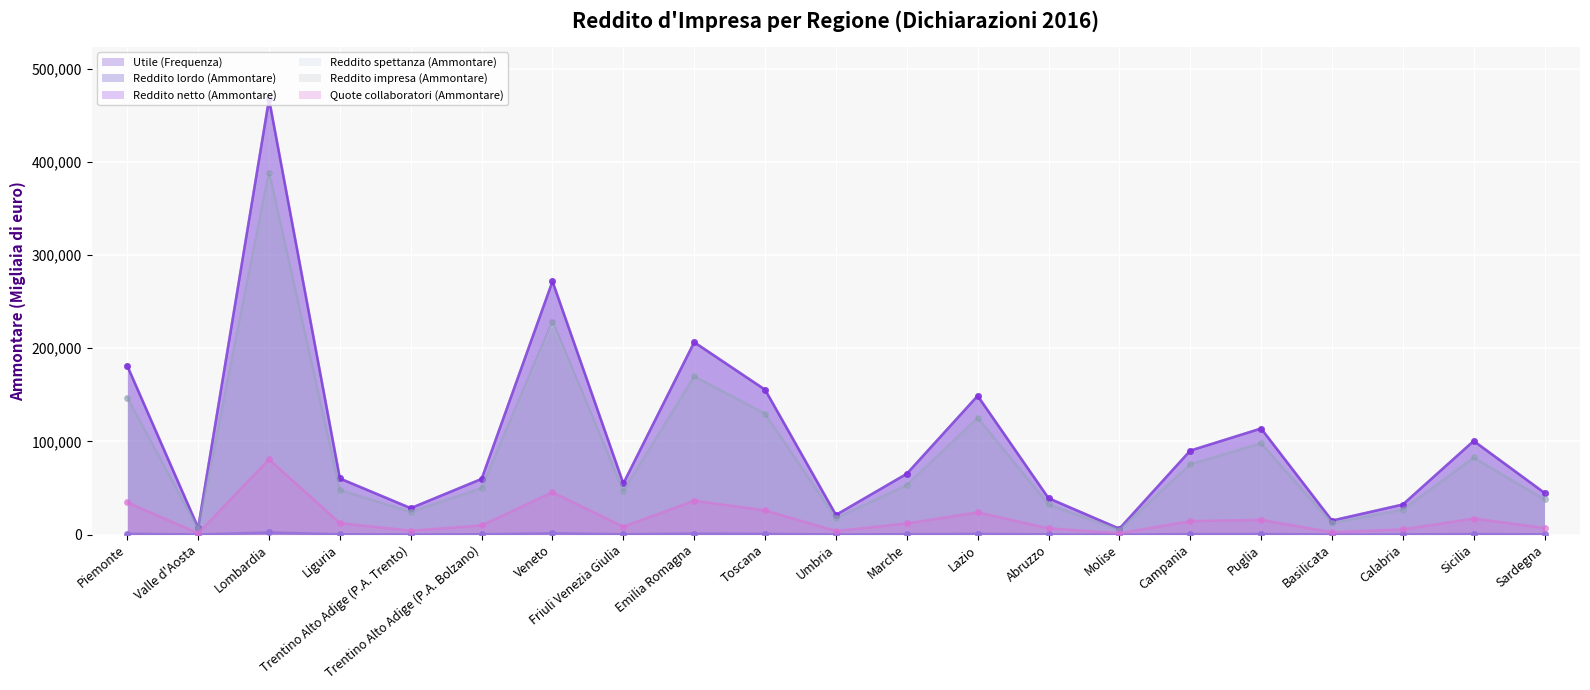

After their last crossing, which series has the higher values: Reddito spettanza (Ammontare) or Reddito impresa (Ammontare)?

Reddito spettanza (Ammontare)